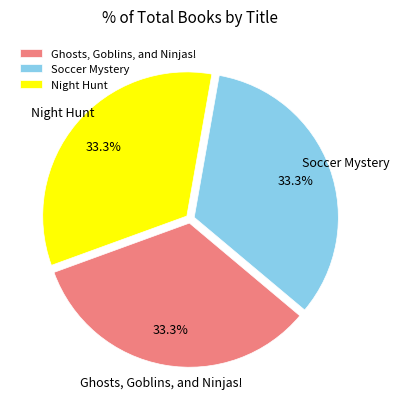

To the nearest percent, what percentage of the pie is Ghosts, Goblins, and Ninjas!?

33%